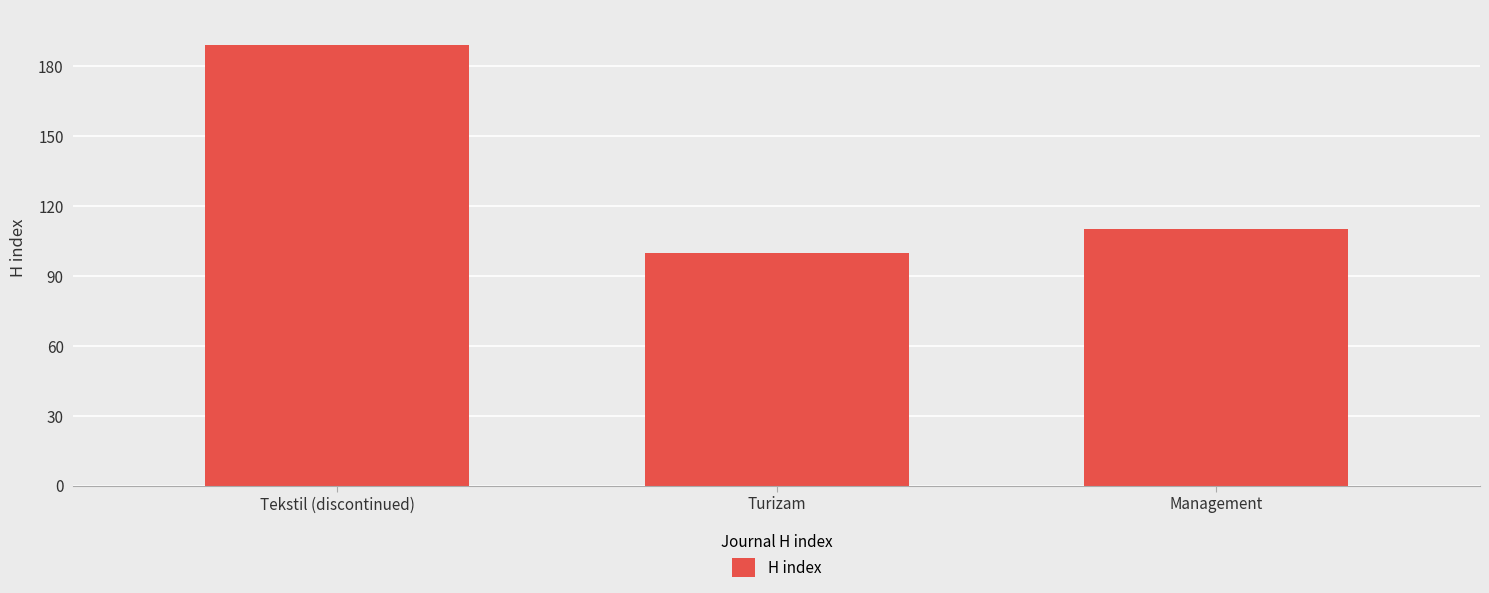

Rank the categories by value from lowest to highest.

Turizam, Management, Tekstil (discontinued)